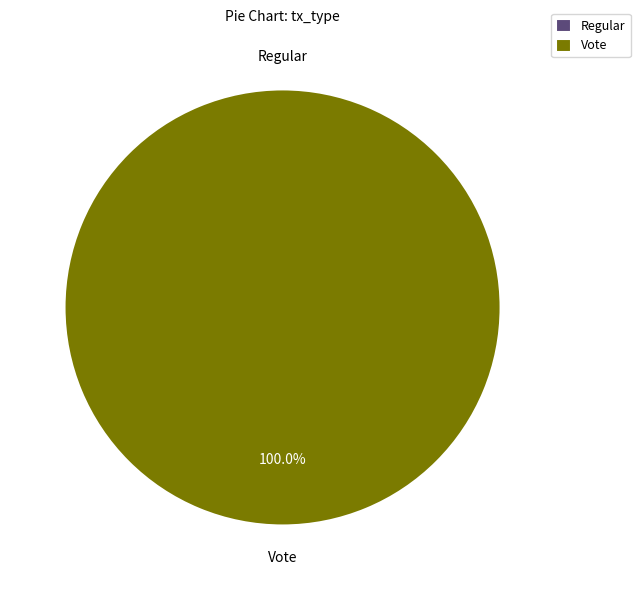

Is there any slice that represents more than half of the pie?

Yes